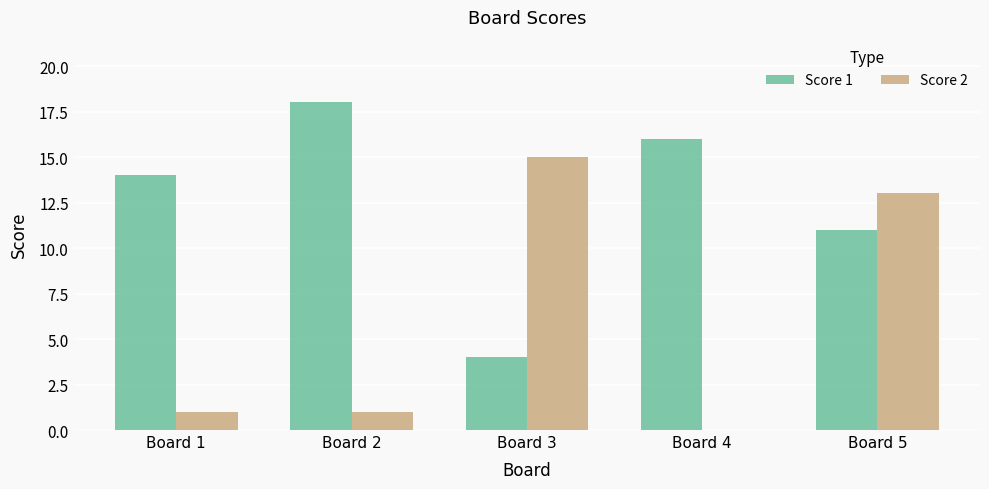

True or false: Score 1 has a value of 16 at Board 4.

True